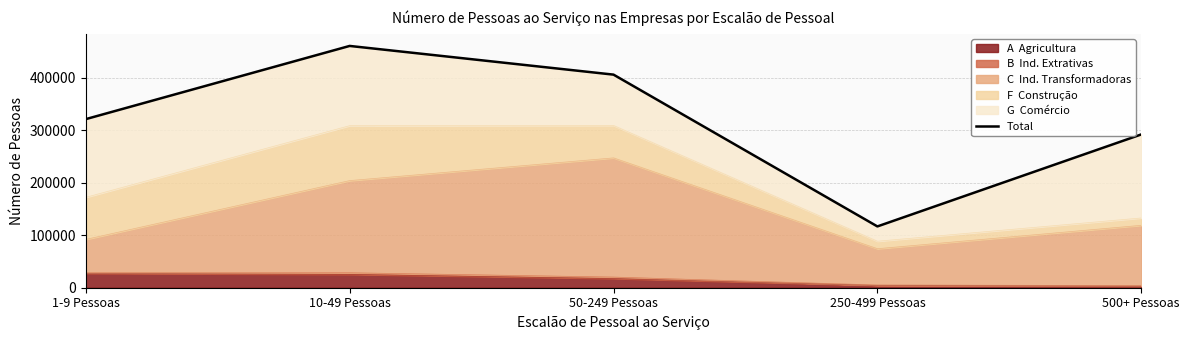

True or false: the data shows 460674 at 10-49 Pessoas.

True